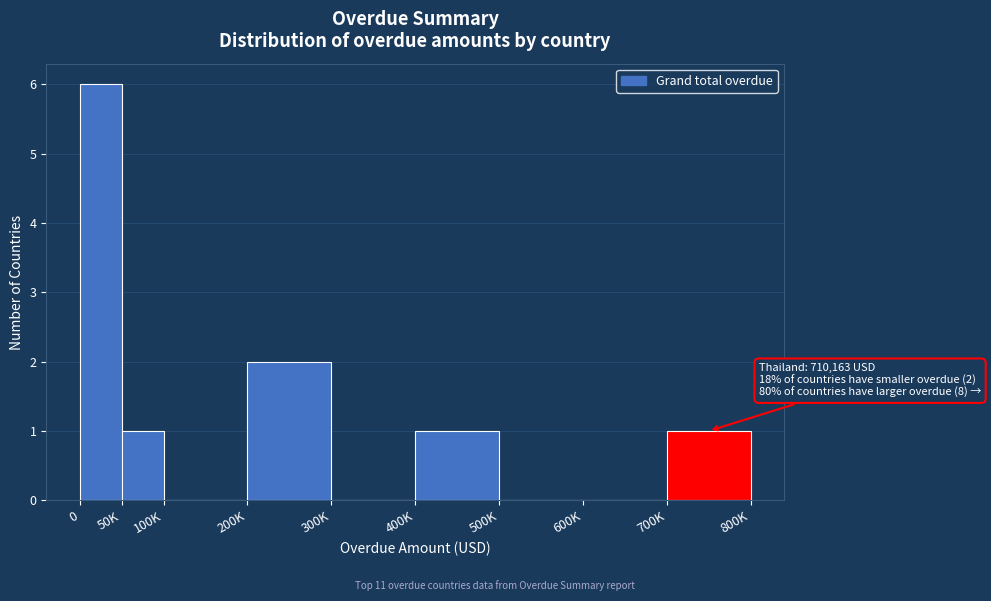

Reading left to right, transcribe all the data shown in this chart.

0=6	50K=1	100K=0	200K=2	300K=0	400K=1	500K=0	600K=0	700K=1